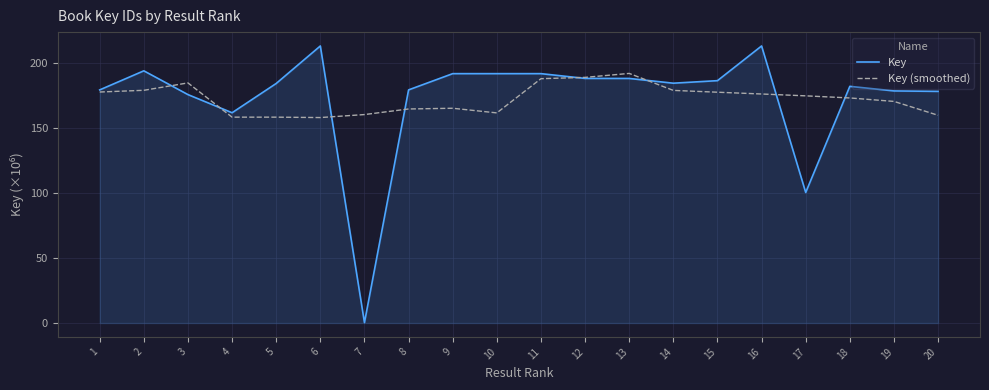

Rank the series by their maximum value, from lowest to highest.

Key (smoothed), Key